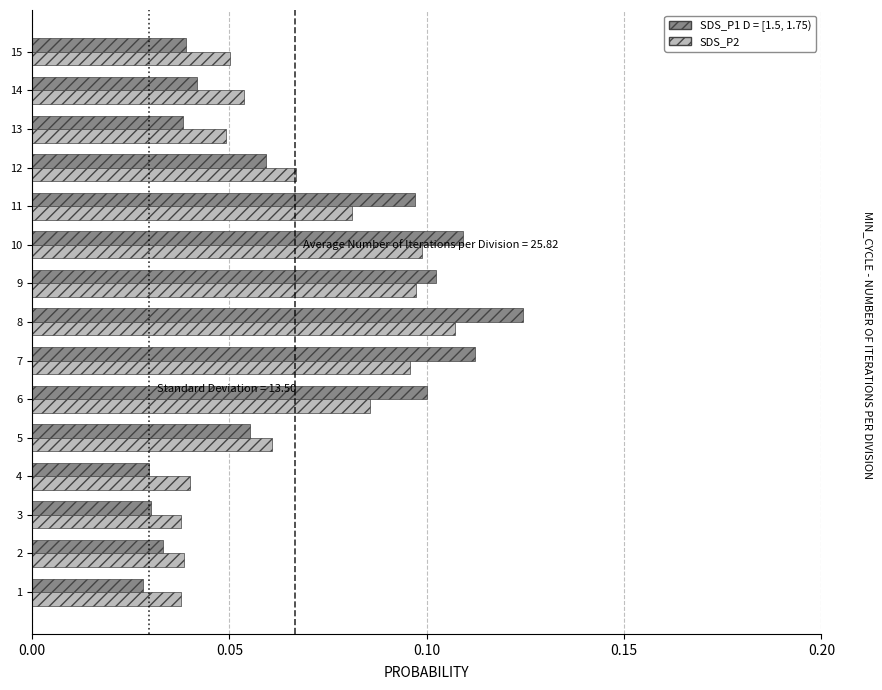

Which label corresponds to the largest value in the chart?

8